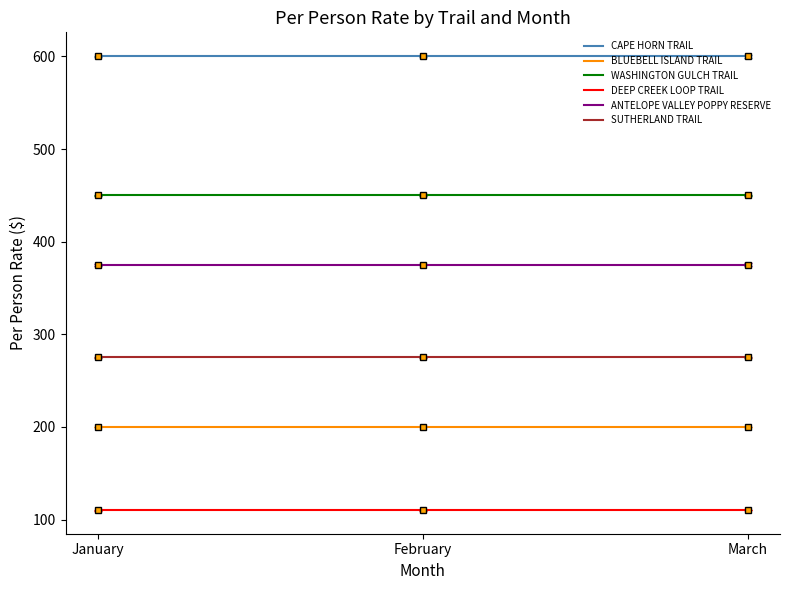

Reading right to left, what are all the values shown in this chart?

CAPE HORN TRAIL: 600	600	600
BLUEBELL ISLAND TRAIL: 200	200	200
WASHINGTON GULCH TRAIL: 450	450	450
DEEP CREEK LOOP TRAIL: 110	110	110
ANTELOPE VALLEY POPPY RESERVE: 375	375	375
SUTHERLAND TRAIL: 275	275	275